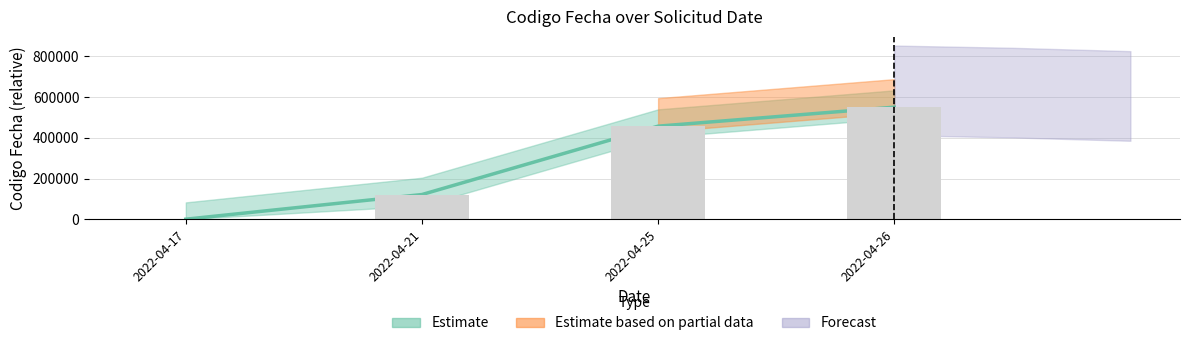

How many data points are above 457419?

1